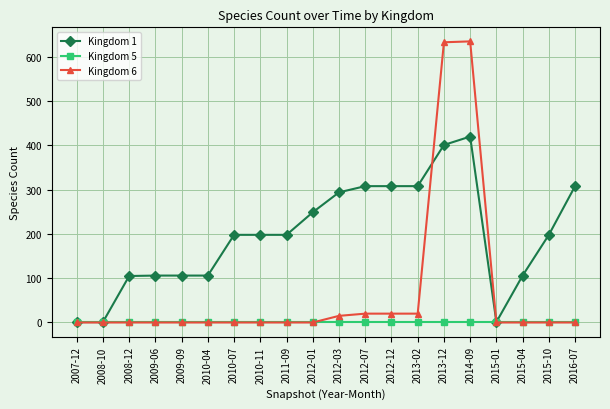

At how many categories does at least one series exceed 15?

17